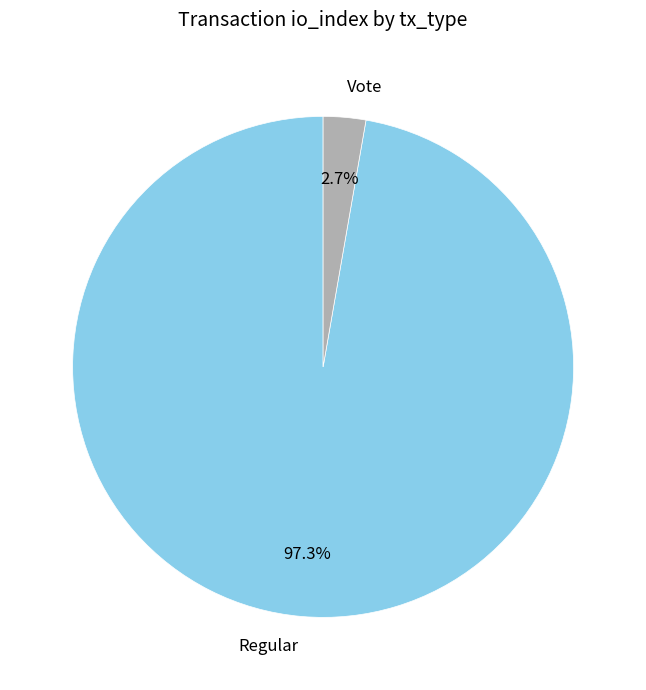

Combined, do Regular and Vote account for over 50%?

Yes